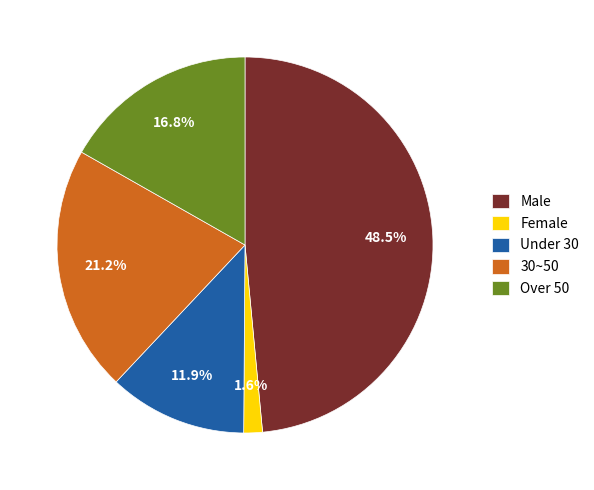

What is the total percentage of Over 50 and 30~50?

38.0%